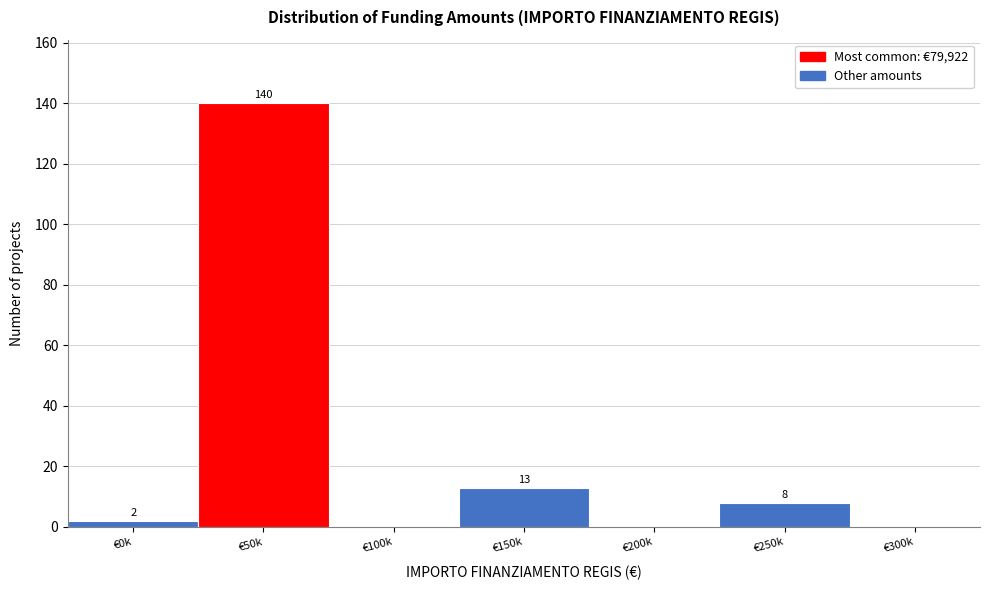

Reading left to right, extract all data points from this chart.

€0k=2	€50k=140	€100k=0	€150k=13	€200k=0	€250k=8	€300k=0